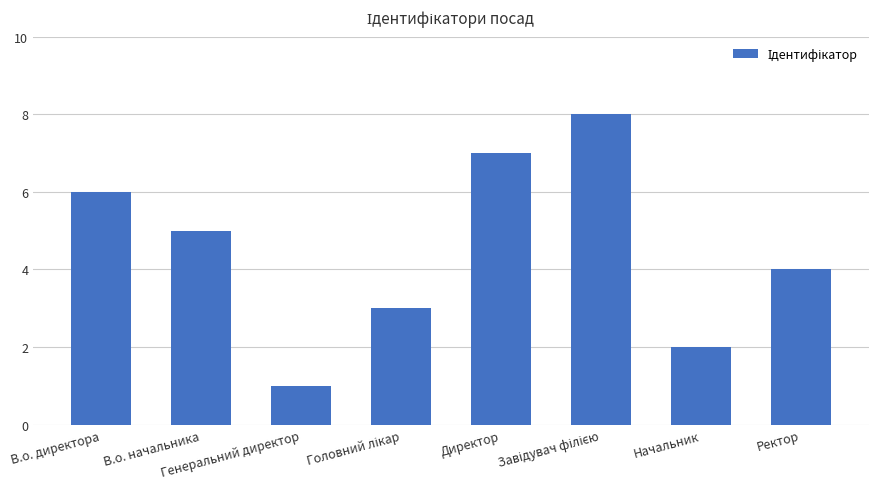

What position from the left is Генеральний директор?

3